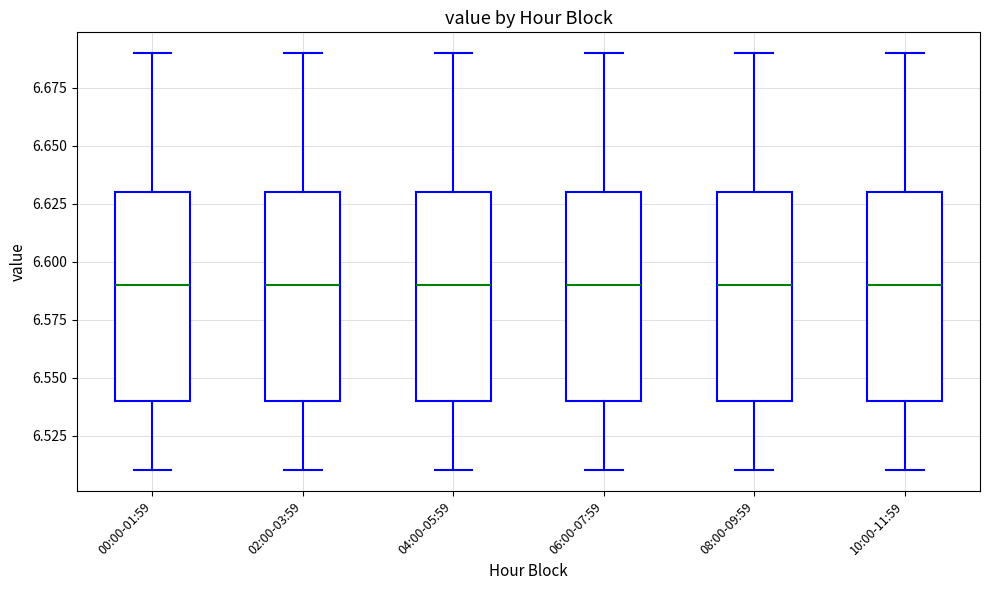

Reading left to right, transcribe this box plot: for each box, give where its median line is, the range the box spans, and where its two whiskers end, as read against the y-axis. The values are not printed on the chart, so give them approximately, as read against the axis.

00:00-01:59: median 6.59, box 6.54 to 6.63, whiskers 6.51 to 6.69
02:00-03:59: median 6.59, box 6.54 to 6.63, whiskers 6.51 to 6.69
04:00-05:59: median 6.59, box 6.54 to 6.63, whiskers 6.51 to 6.69
06:00-07:59: median 6.59, box 6.54 to 6.63, whiskers 6.51 to 6.69
08:00-09:59: median 6.59, box 6.54 to 6.63, whiskers 6.51 to 6.69
10:00-11:59: median 6.59, box 6.54 to 6.63, whiskers 6.51 to 6.69